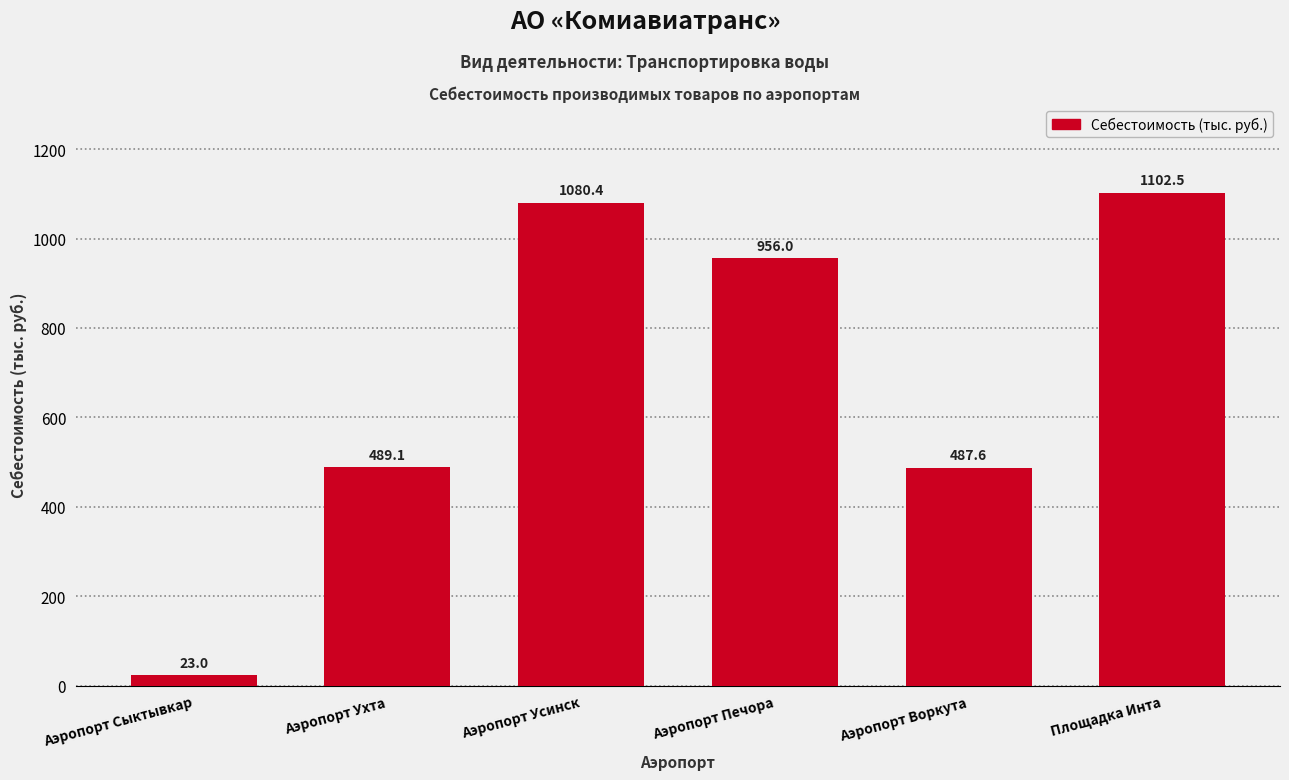

Reading left to right, extract all data points from this chart.

23.0	489.1	1080.4	956.0	487.6	1102.5